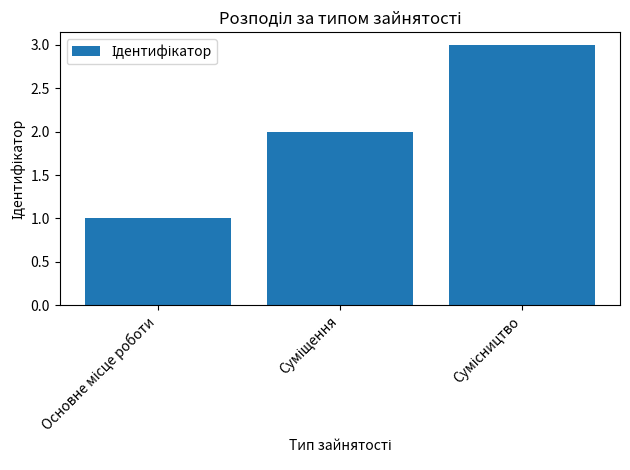

What is the sum of all values?

6